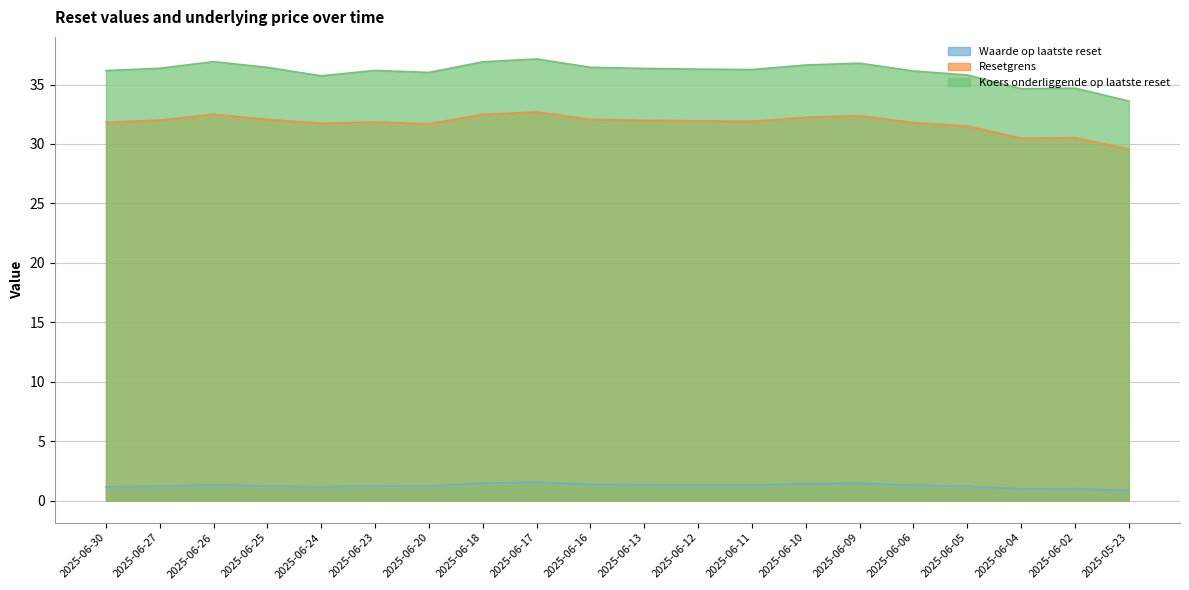

Count the number of data series in this chart.

3